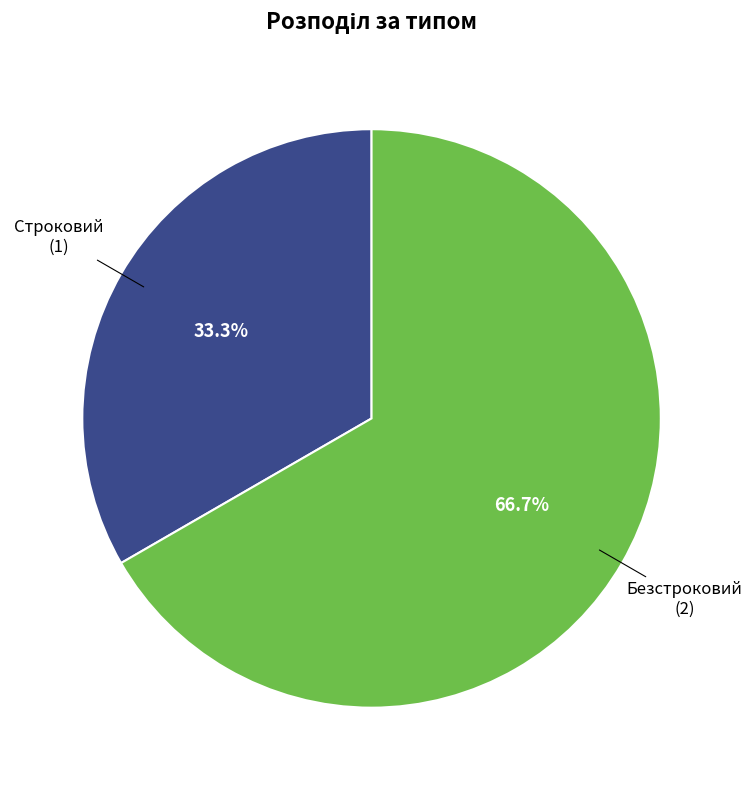

True or false: Строковий accounts for 25% of the total.

False